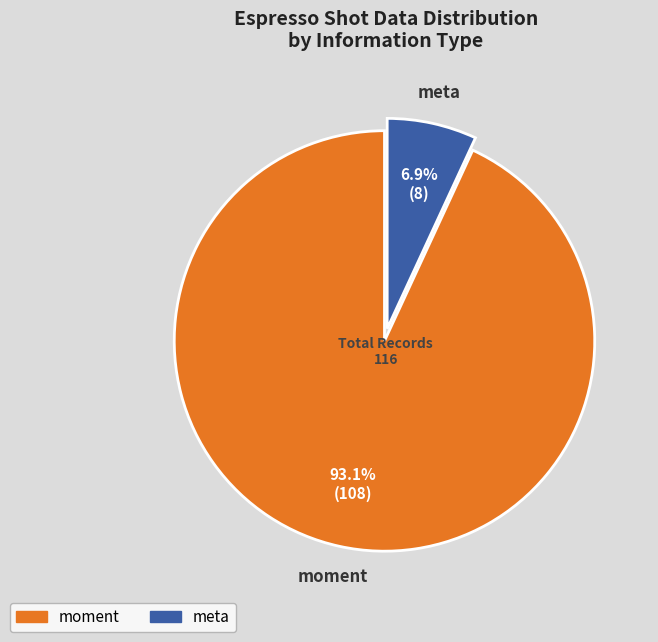

Which slice is the largest?

moment